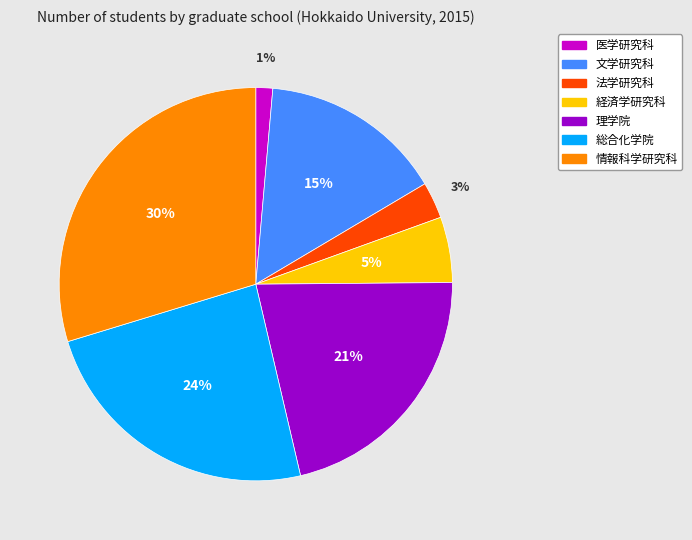

Does 総合化学院 account for over 50% of the chart?

No